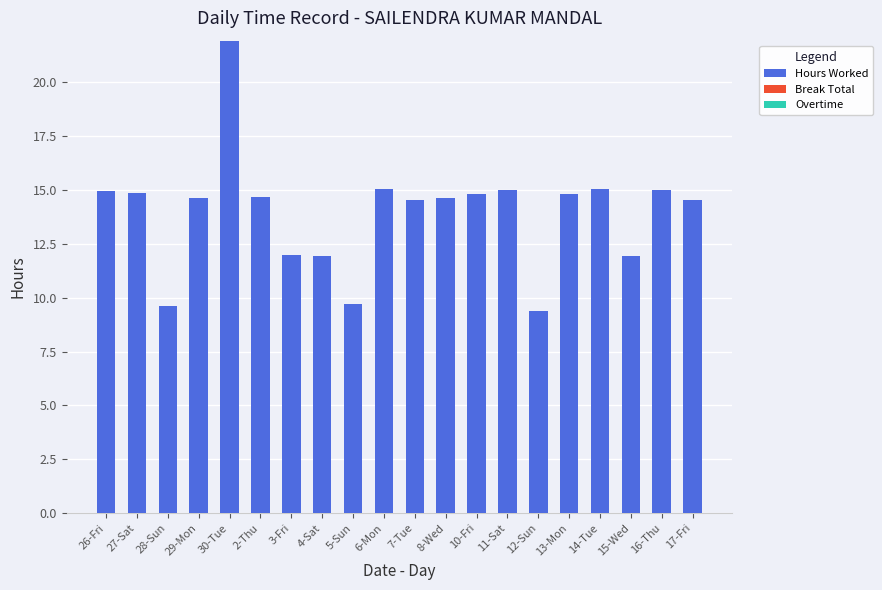

What is the difference between the values at 16-Thu and 15-Wed?

3.0